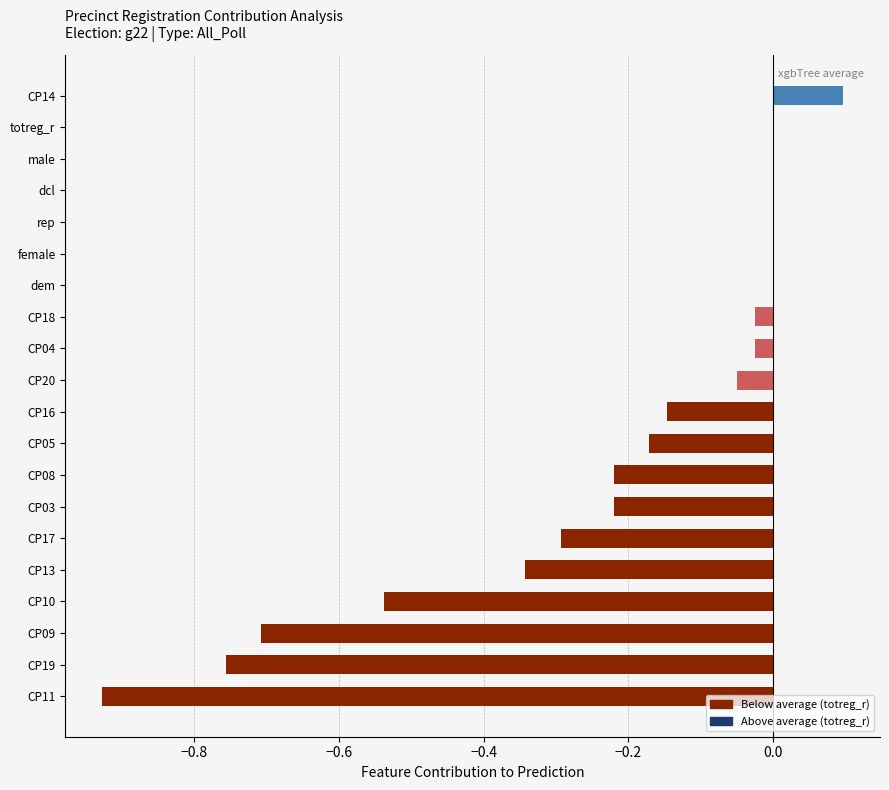

Are the bars horizontal?

Yes